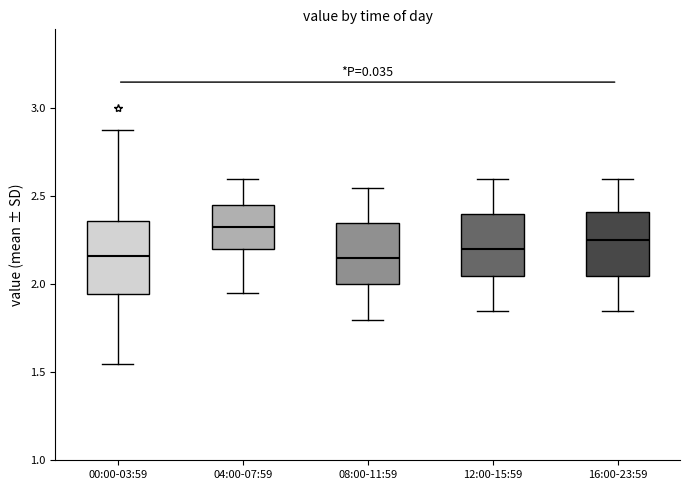

Comparing the boxes themselves (not the whiskers), which one is the tallest?

00:00-03:59